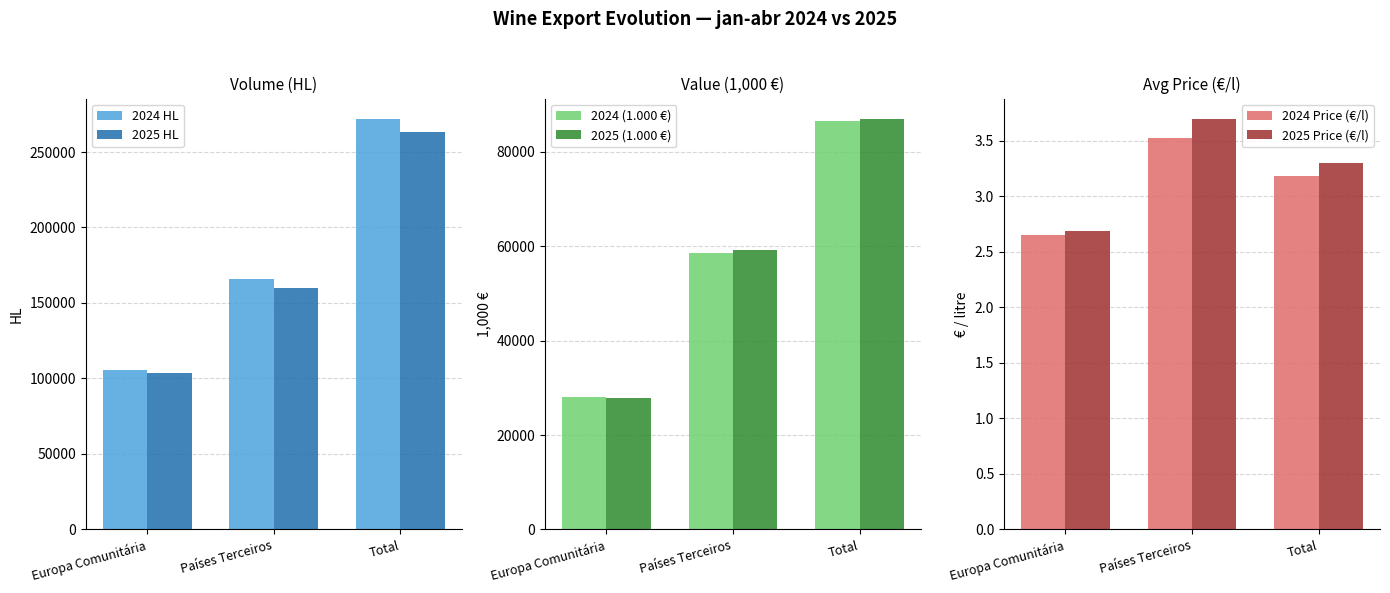

At Países Terceiros, list the series in order from smallest to largest.

2024 Price (€/l), 2025 Price (€/l), 2024 (1.000 €), 2025 (1.000 €), 2025 HL, 2024 HL